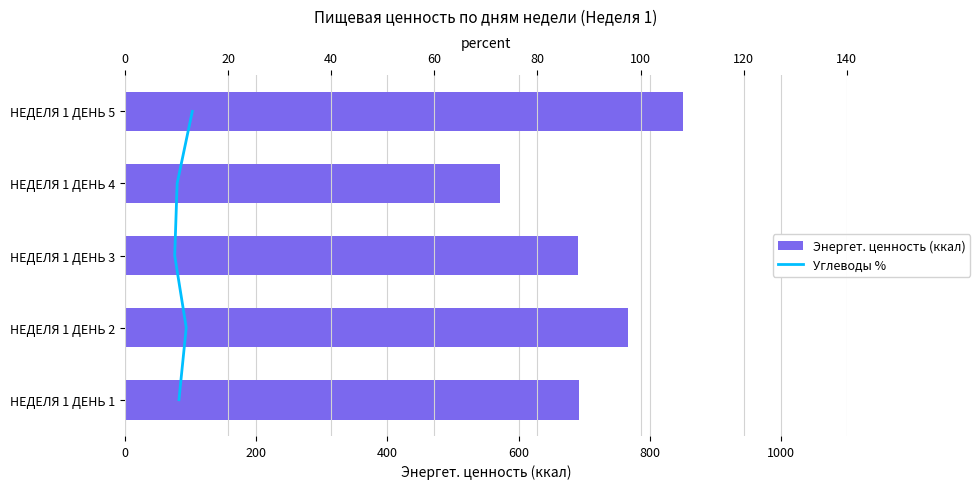

Between 400 and 800, which series saw the biggest shift?

Энергет. ценность (ккал)